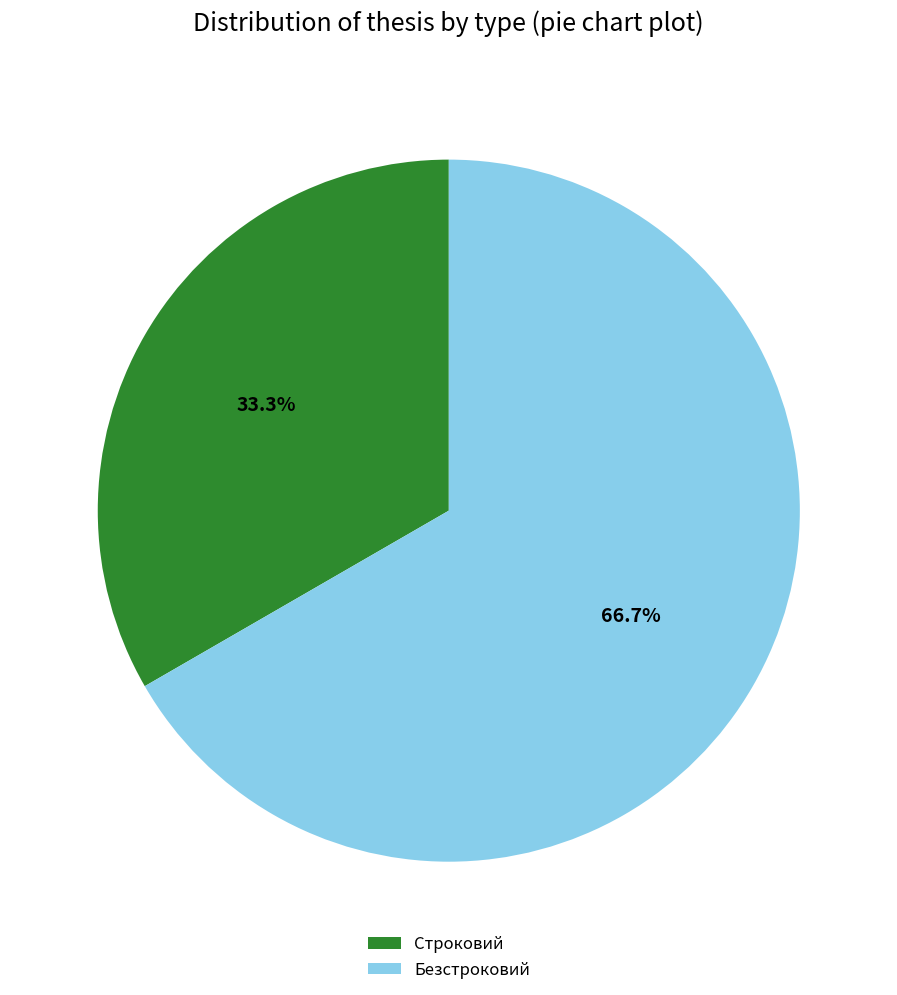

Rank the categories by value from highest to lowest.

Безстроковий, Строковий